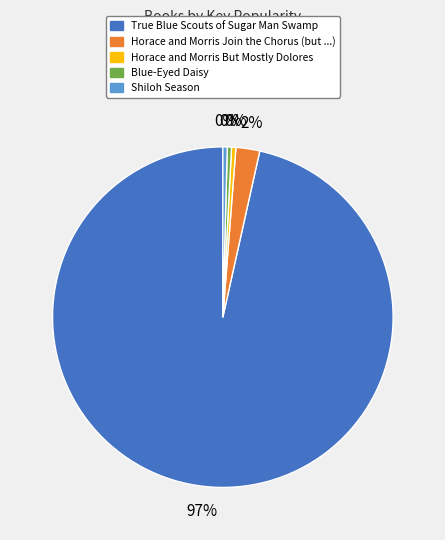

Do Horace and Morris But Mostly Dolores and Shiloh Season together represent more than half of the pie?

No